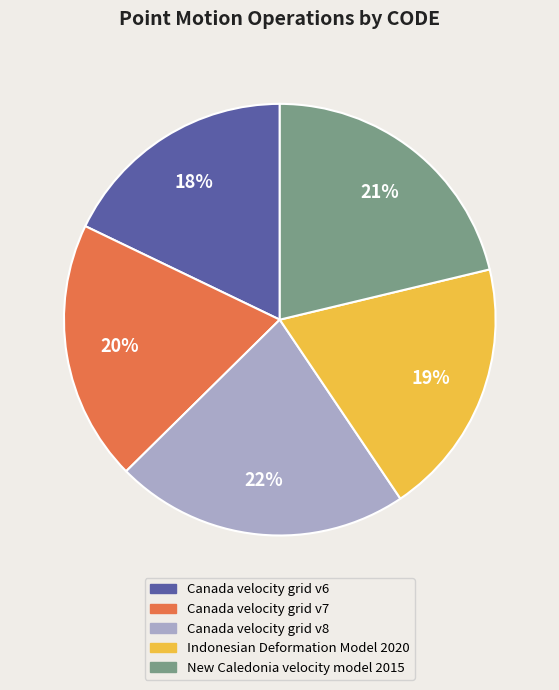

Is the sum of Canada velocity grid v8 and Canada velocity grid v6 greater than half?

No